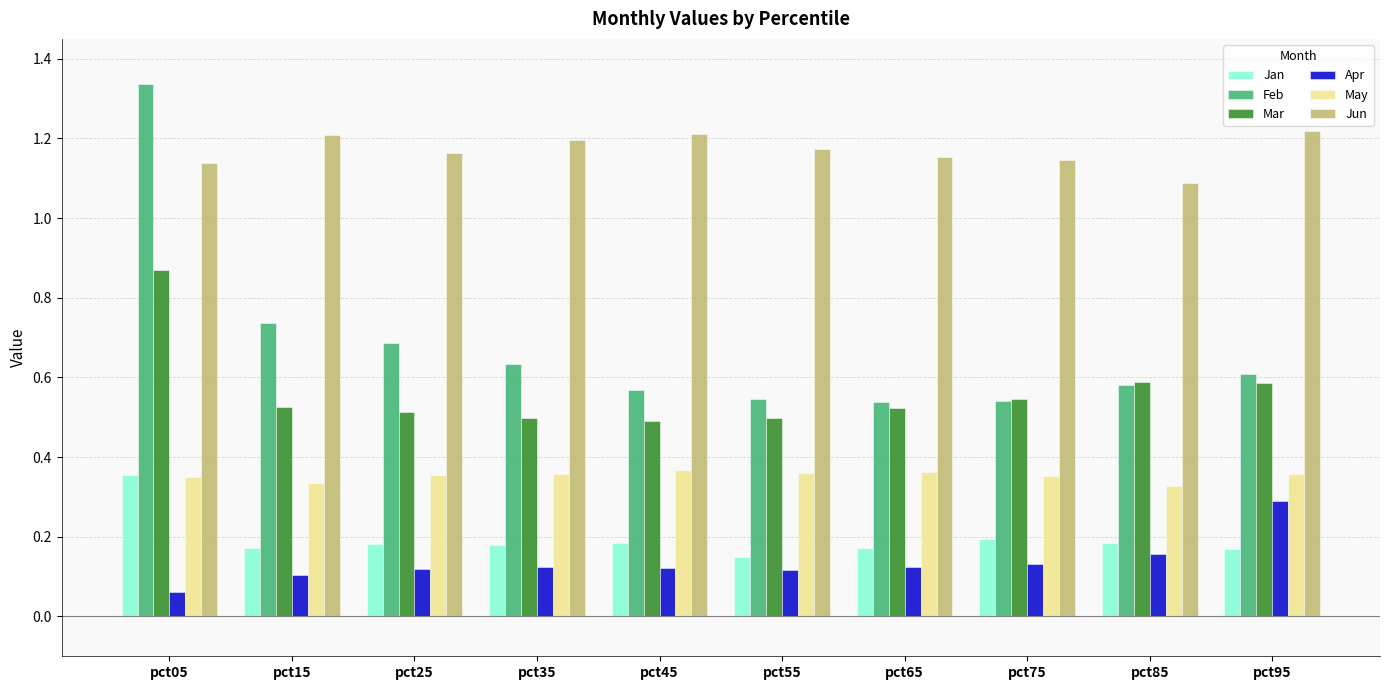

Which series has the largest range (max minus min)?

Feb